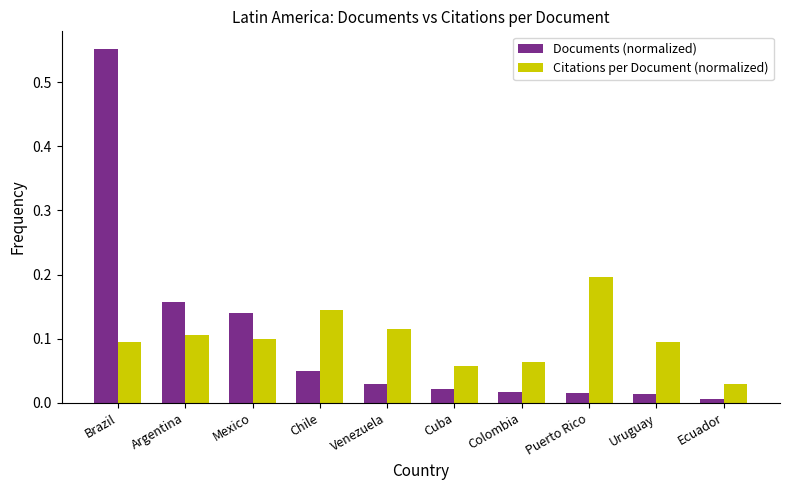

What is the total value across all series at Argentina?

0.3